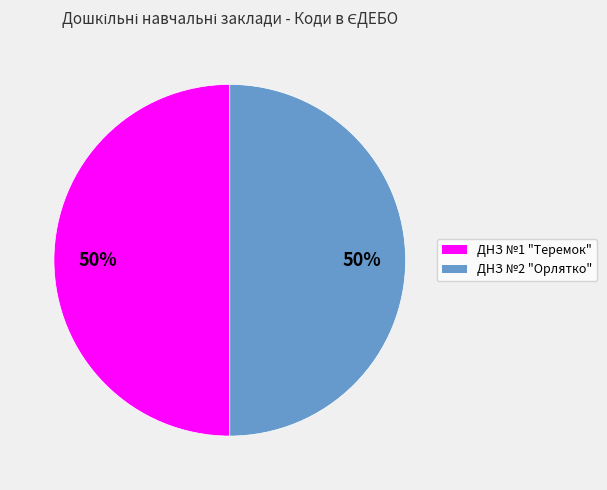

To the nearest percent, what portion does ДНЗ №1 "Теремок" represent?

50%